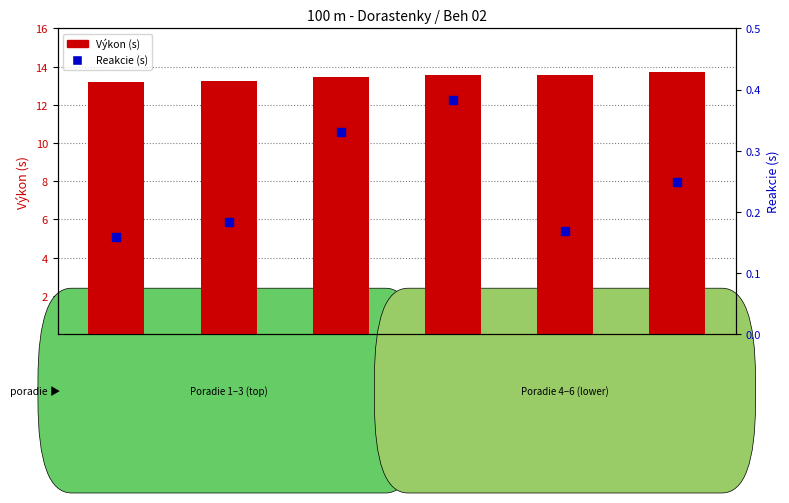

At which category is the sum across all series the highest?

Moravíková Sára